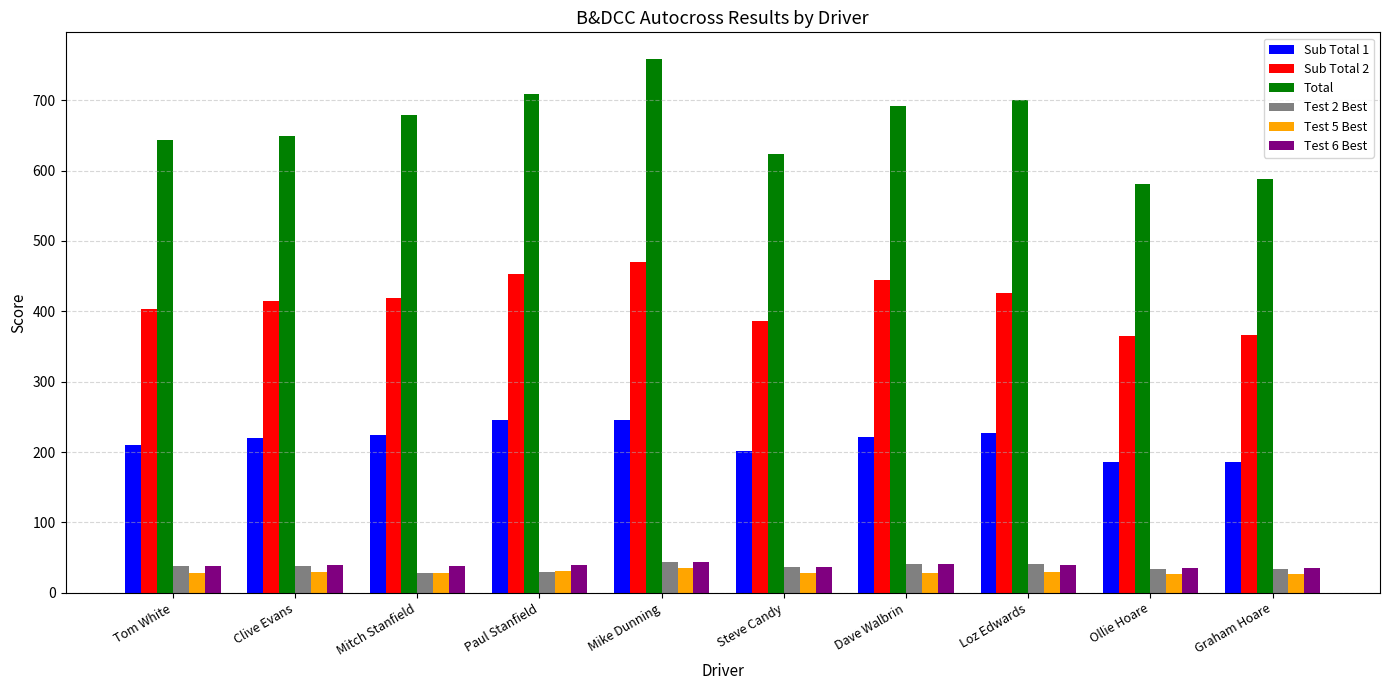

Which series has the largest range (max minus min)?

Total